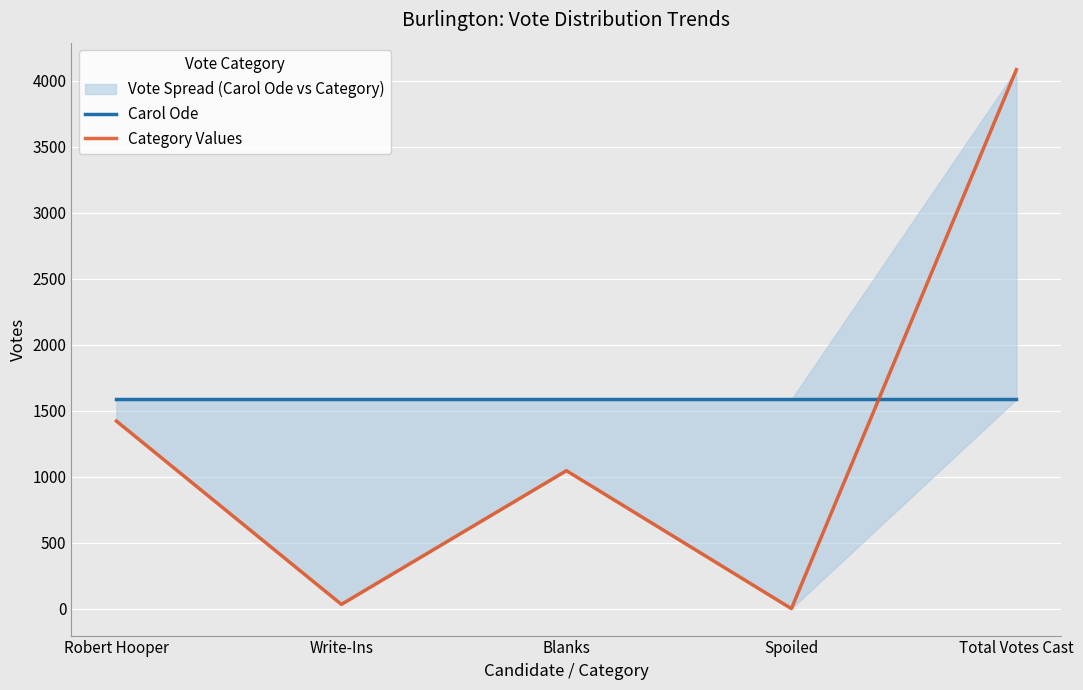

What is the minimum value for Carol Ode?

1586